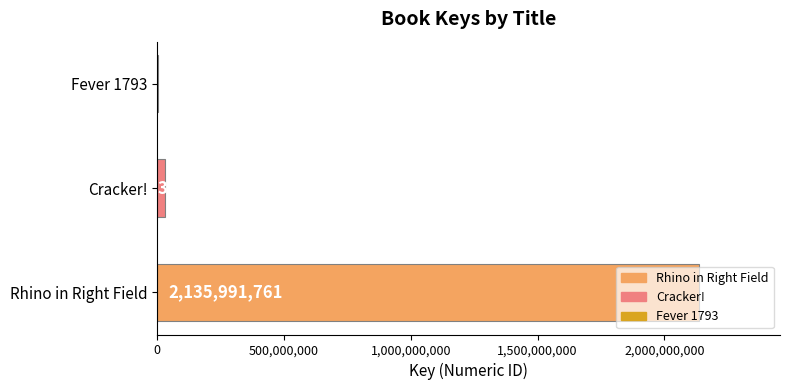

What is the ratio of the value at Cracker! to the value at Fever 1793?

17.3